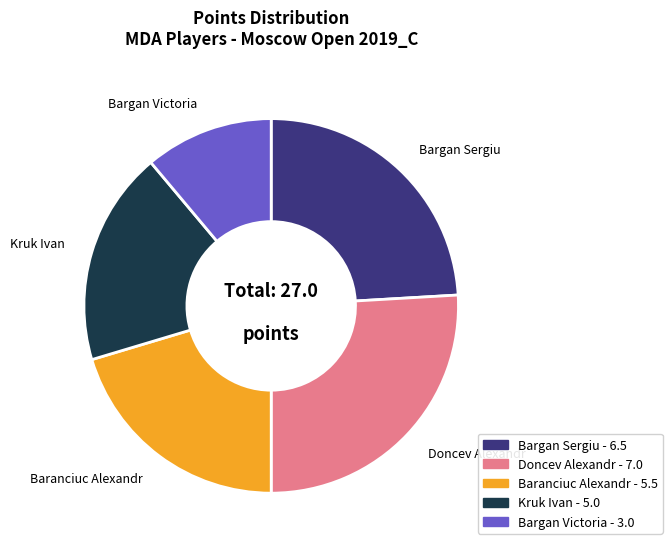

What is the ratio of the value at Baranciuc Alexandr to the value at Doncev Alexandr?

0.8